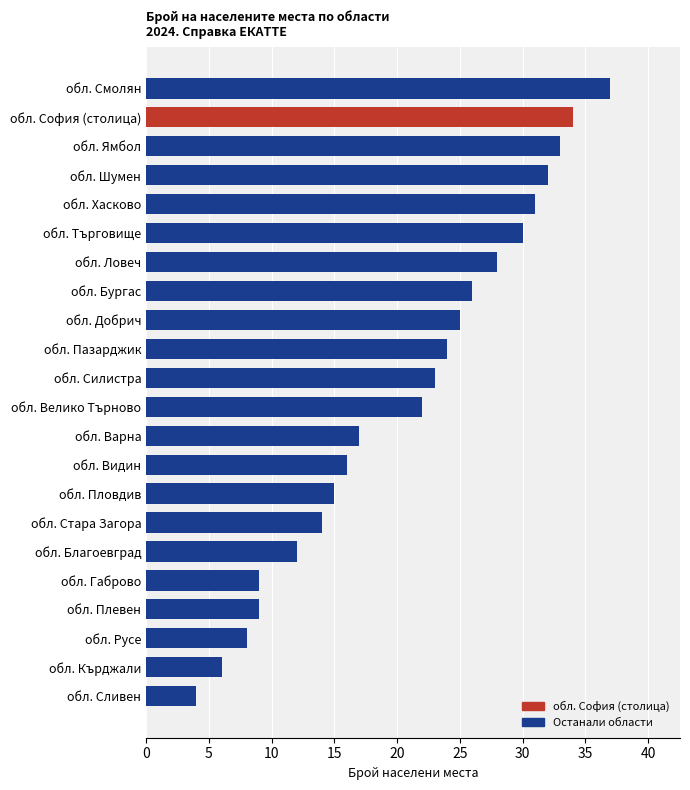

Which has a higher value, обл. Русе or обл. Шумен?

обл. Шумен